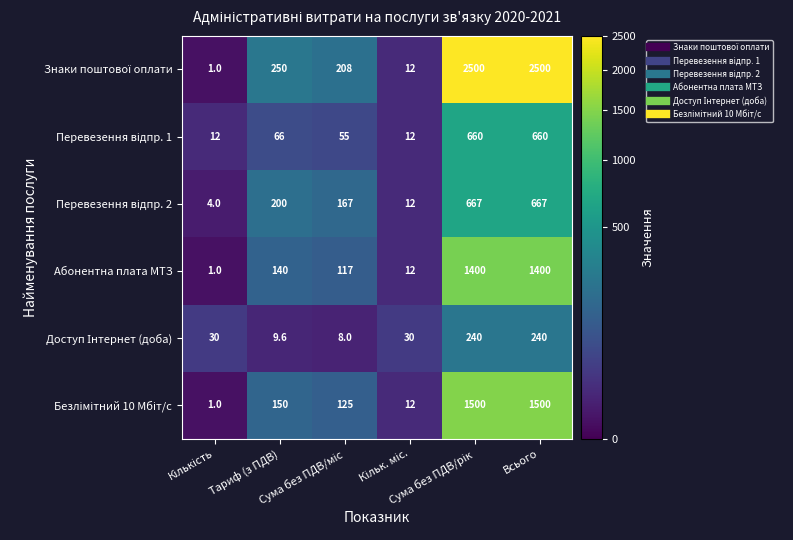

What is the average value of the Абонентна плата МТЗ series?

511.7